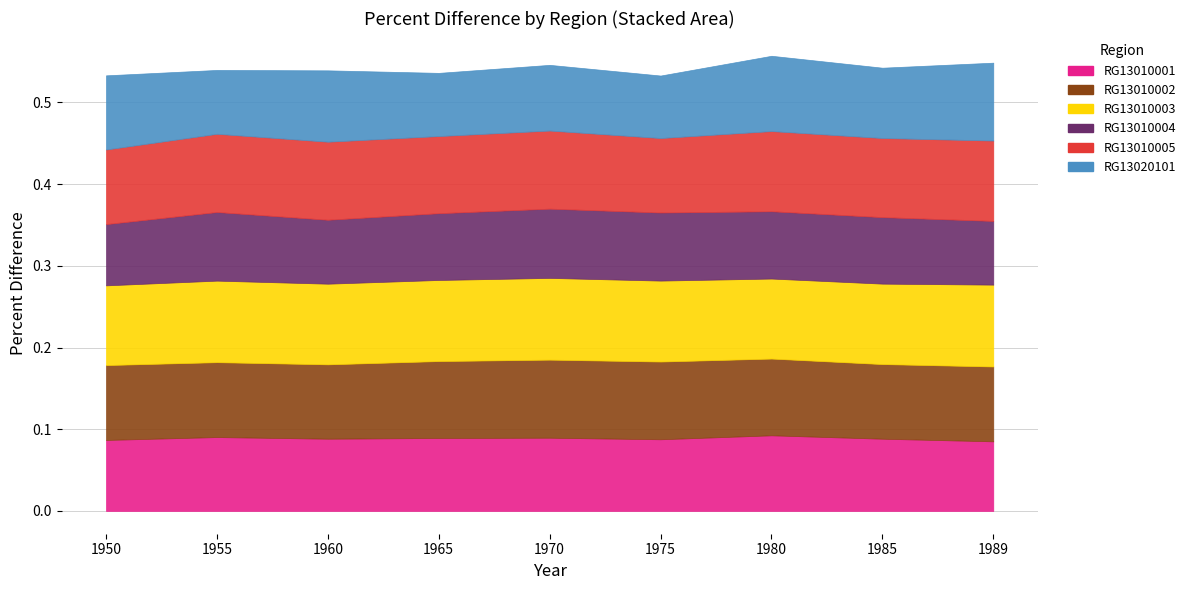

In RG13010003, how many points are higher than both neighbors (excluding endpoints)?

2